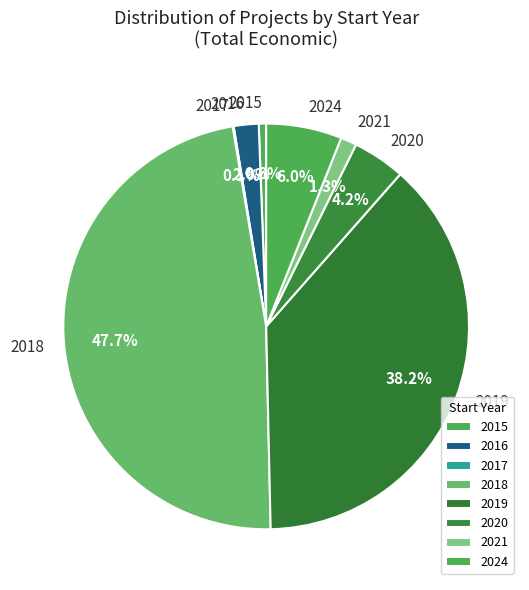

What is the largest slice in the pie chart?

2018